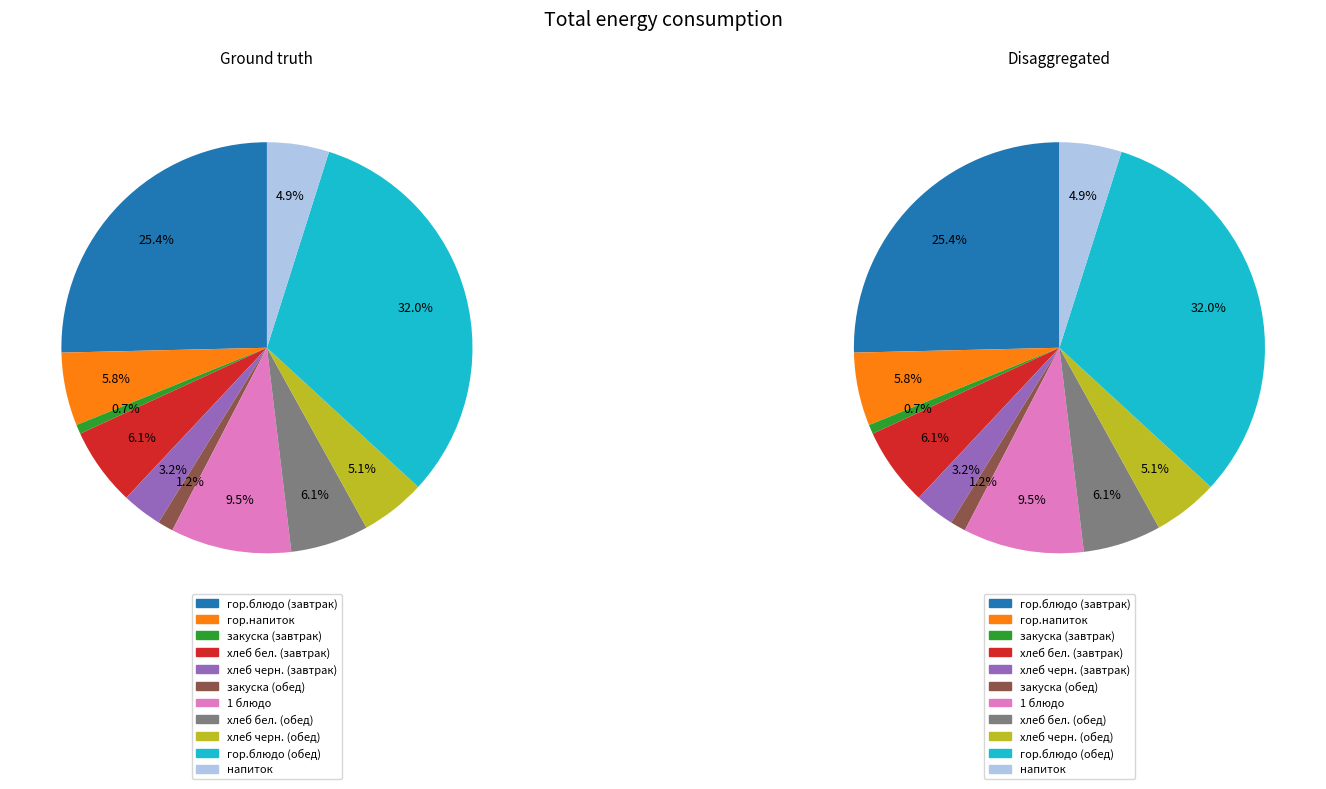

How many slices are in this pie chart?

11